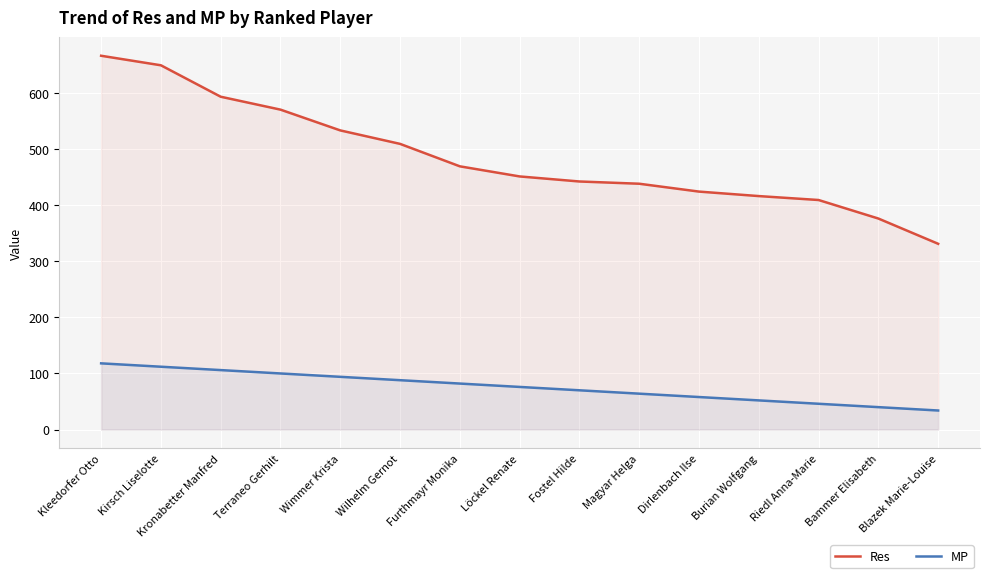

List the labels in order of MP value, largest first.

Kleedorfer Otto, Kirsch Liselotte, Kronabetter Manfred, Terraneo Gerhilt, Wimmer Krista, Wilhelm Gernot, Furthmayr Monika, Löckel Renate, Fostel Hilde, Magyar Helga, Dirlenbach Ilse, Burian Wolfgang, Riedl Anna-Marie, Bammer Elisabeth, Blazek Marie-Louise